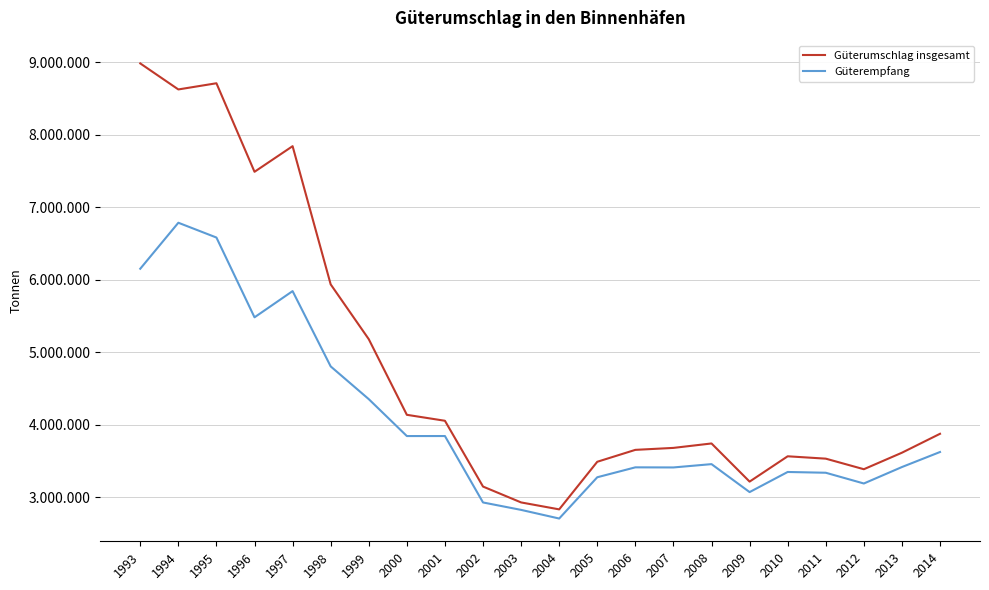

Is the value of Güterumschlag insgesamt at 1997 greater than the value of Güterempfang at 2013?

Yes